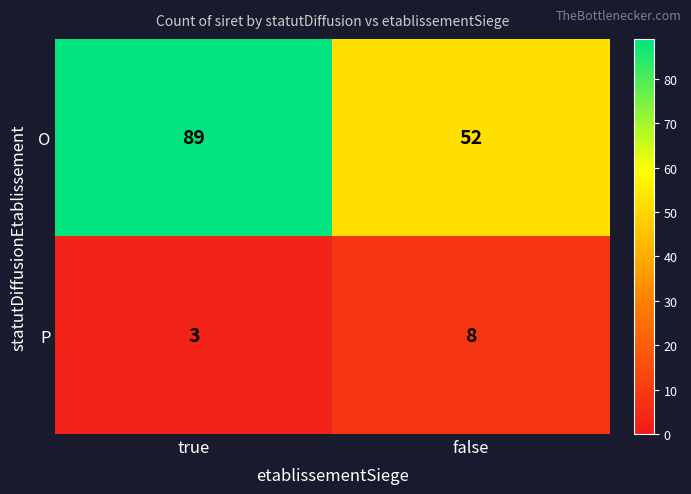

What is the total value across all series at true?

92